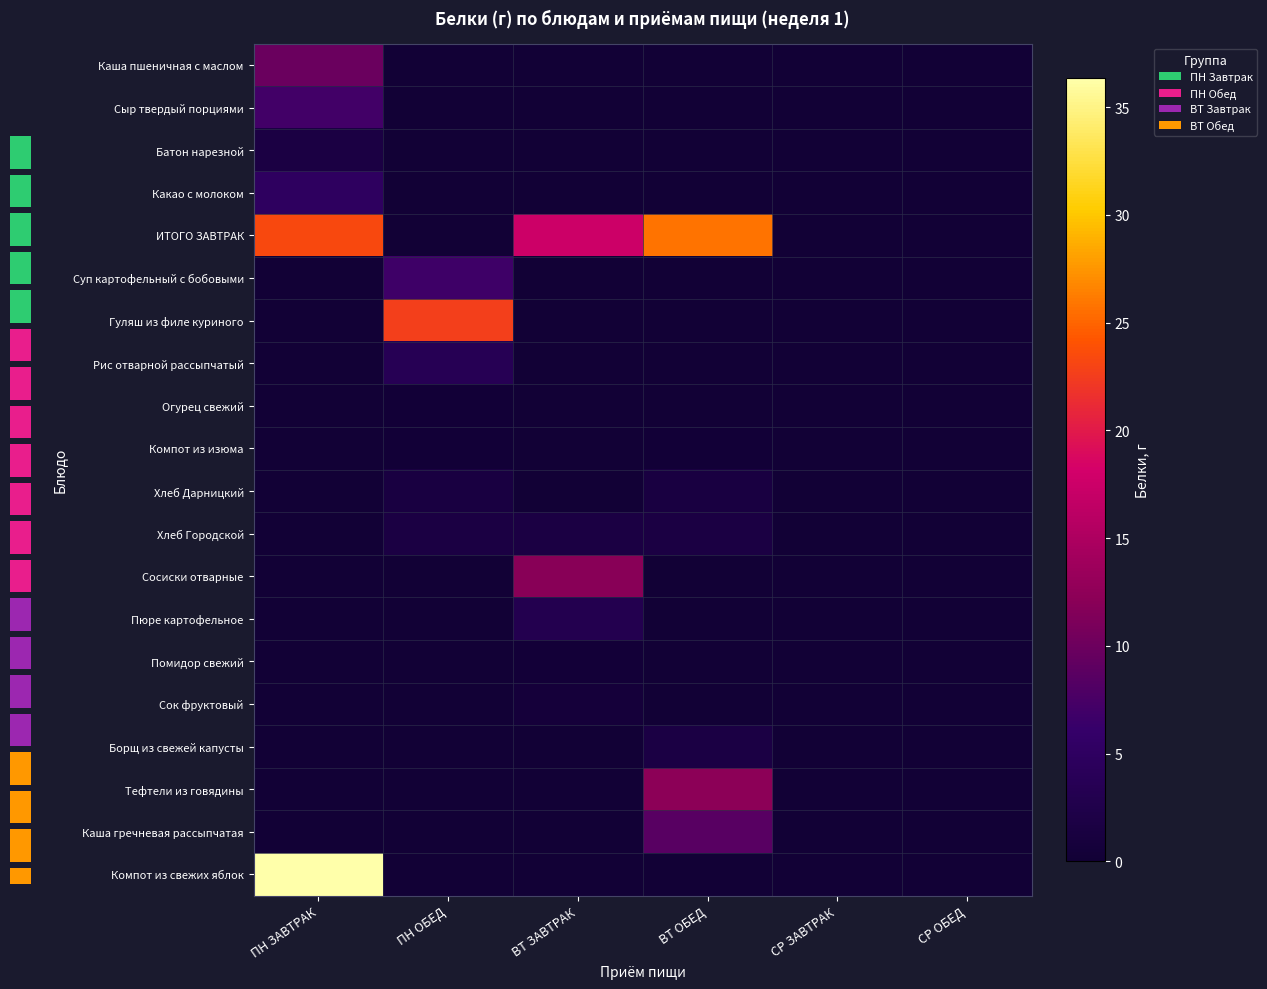

How many values in Помидор свежий are above zero?

1